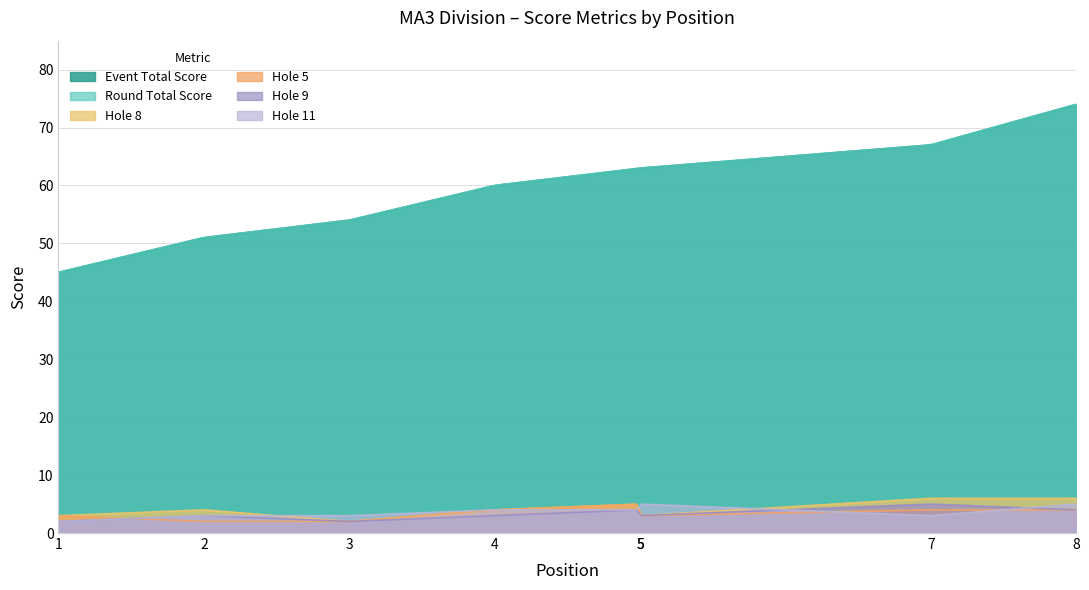

What is the spread (max minus min) of values at 3?

52